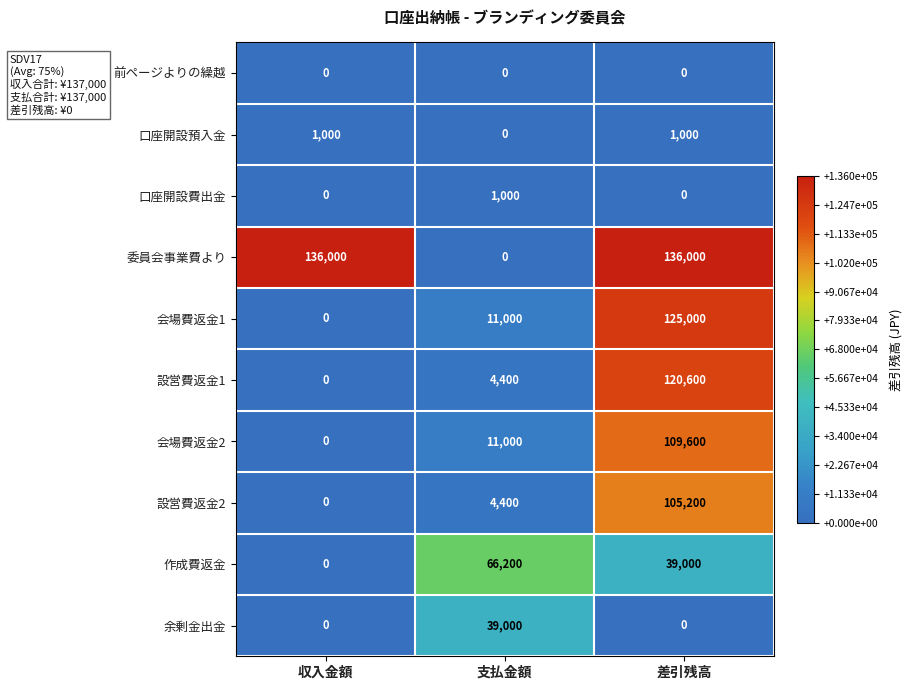

What is the total value across all series at 支払金額?

137000